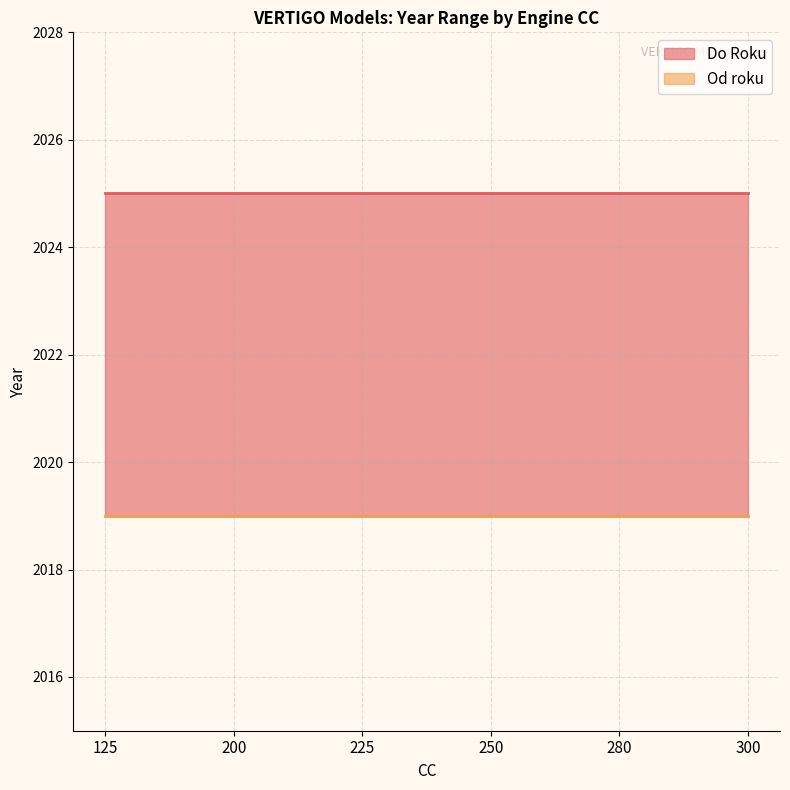

How many distinct data groups are displayed?

2